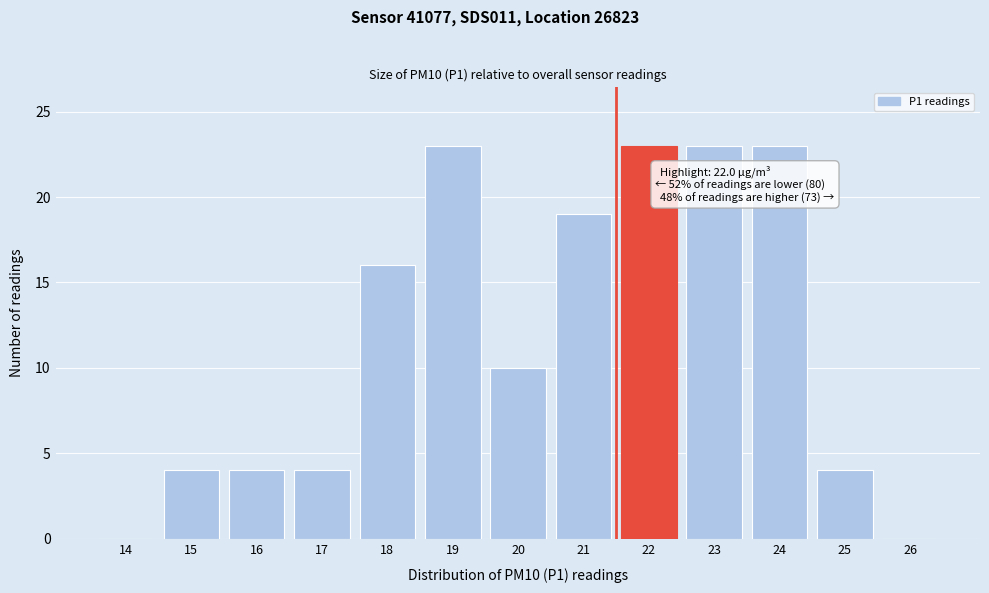

Reading left to right, transcribe all the data shown in this chart.

14=0	15=4	16=4	17=4	18=16	19=23	20=10	21=19	22=23	23=23	24=23	25=4	26=0